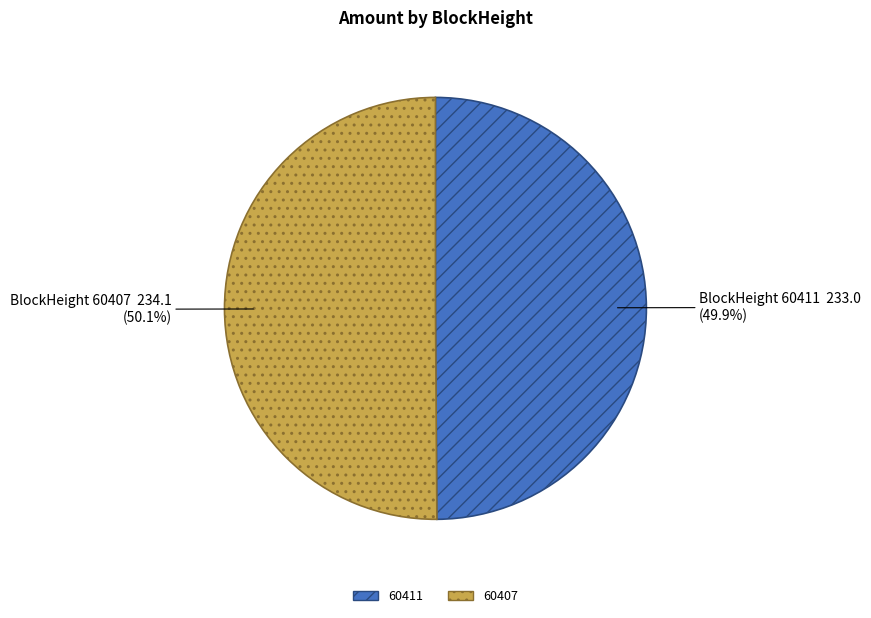

Count the number of slices in the pie.

2